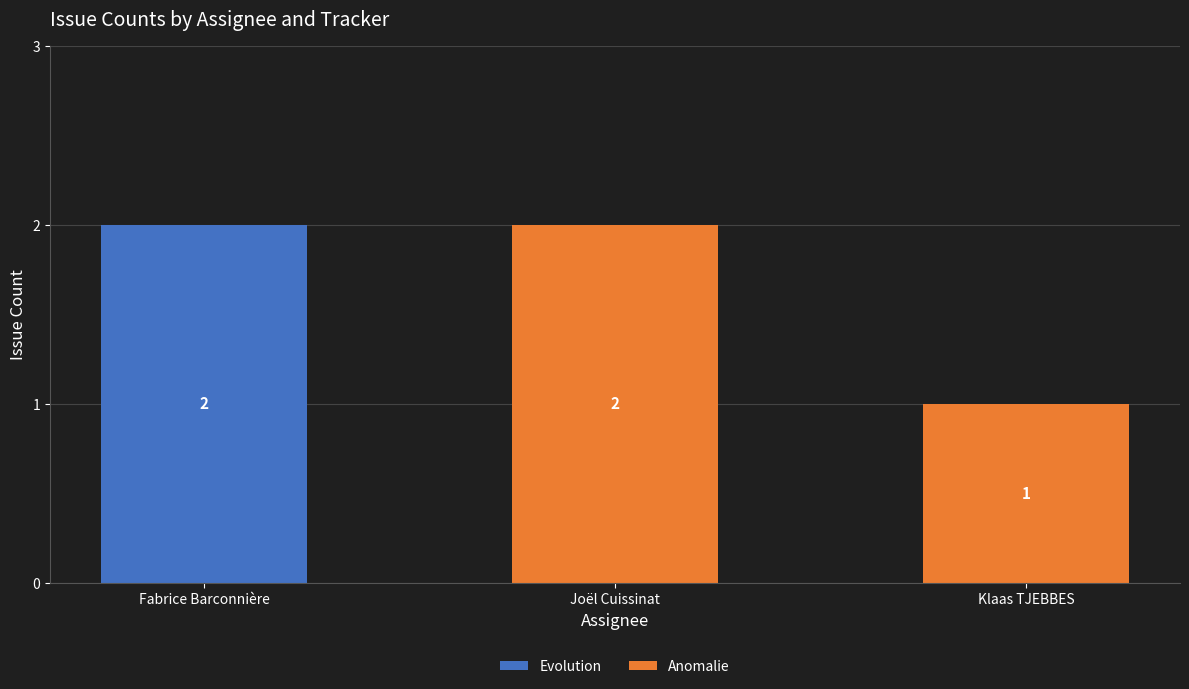

How many data points in Evolution are above 0?

1